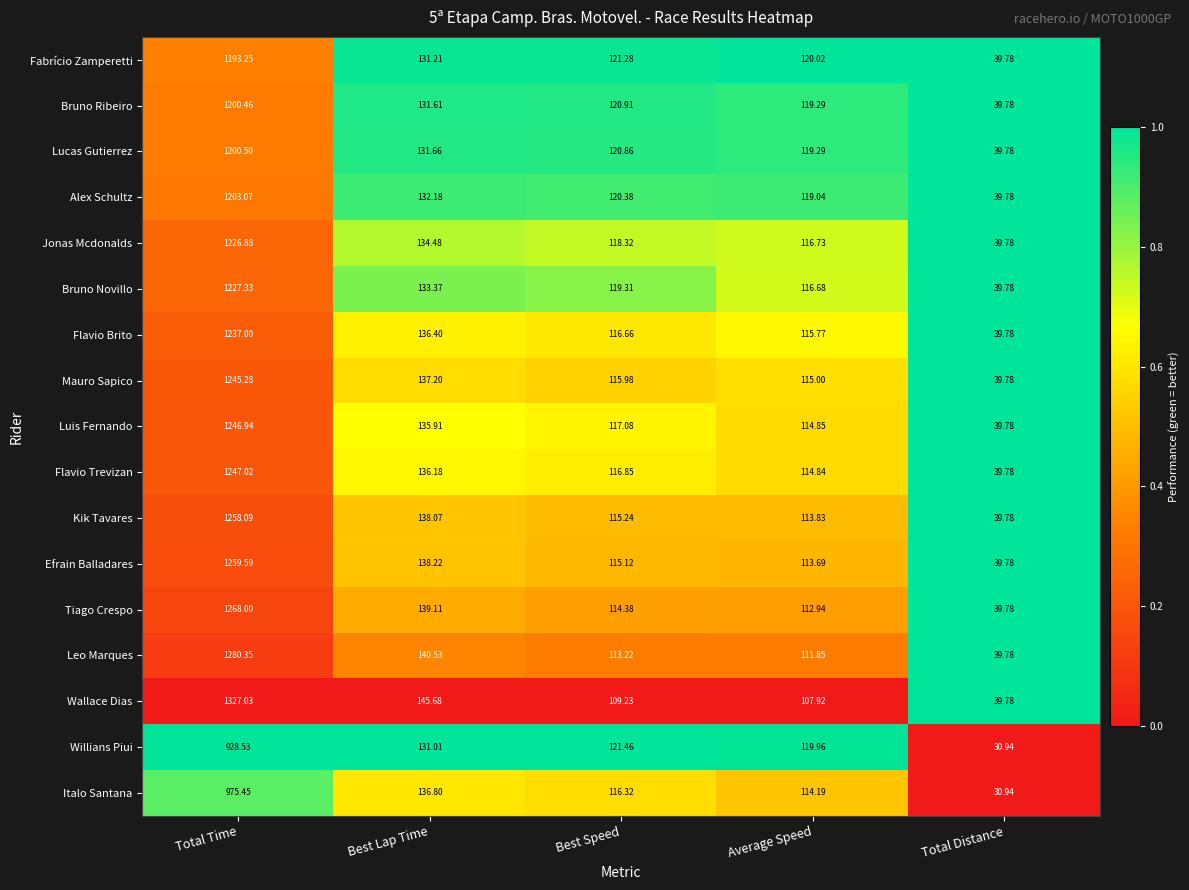

Which series changed the most between Total Time and Best Speed?

Wallace Dias